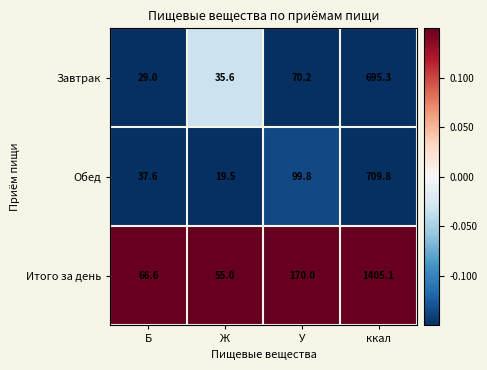

Which series has the largest total across all categories?

Итого за день